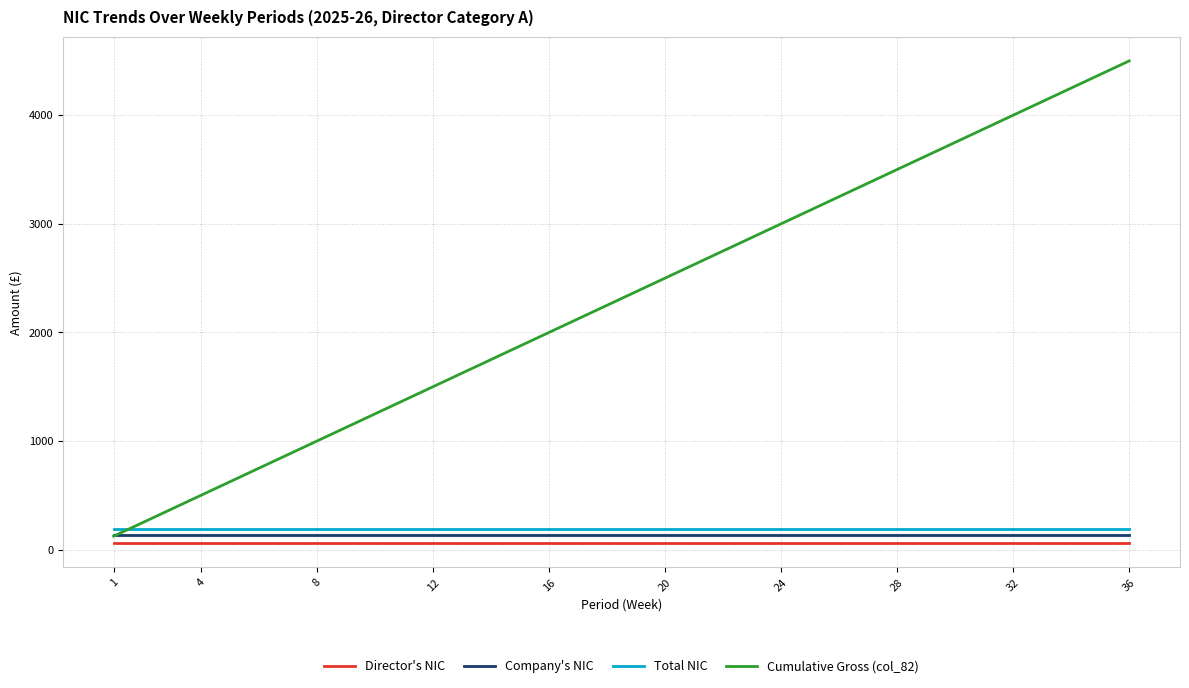

True or false: Director's NIC and Company's NIC cross at least once.

False